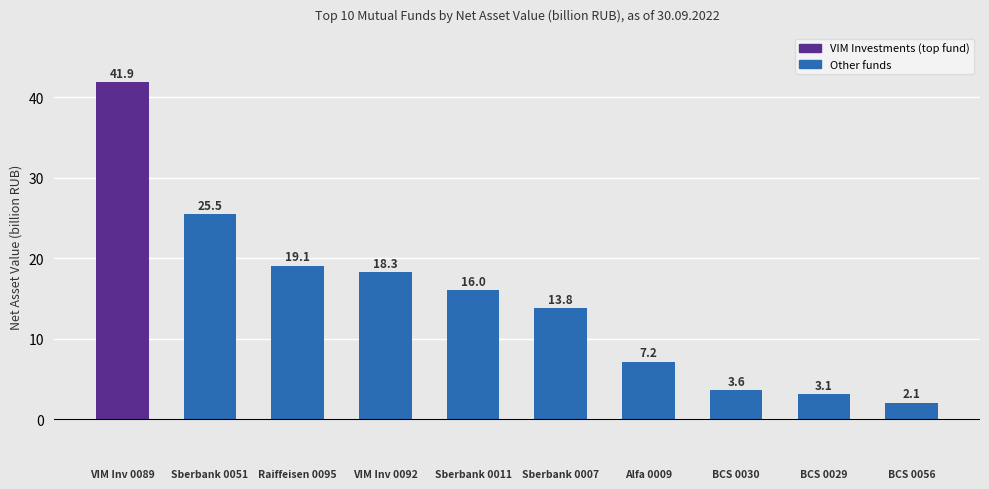

Rank the categories by value from highest to lowest.

VIM Inv 0089, Sberbank 0051, Raiffeisen 0095, VIM Inv 0092, Sberbank 0011, Sberbank 0007, Alfa 0009, BCS 0030, BCS 0029, BCS 0056